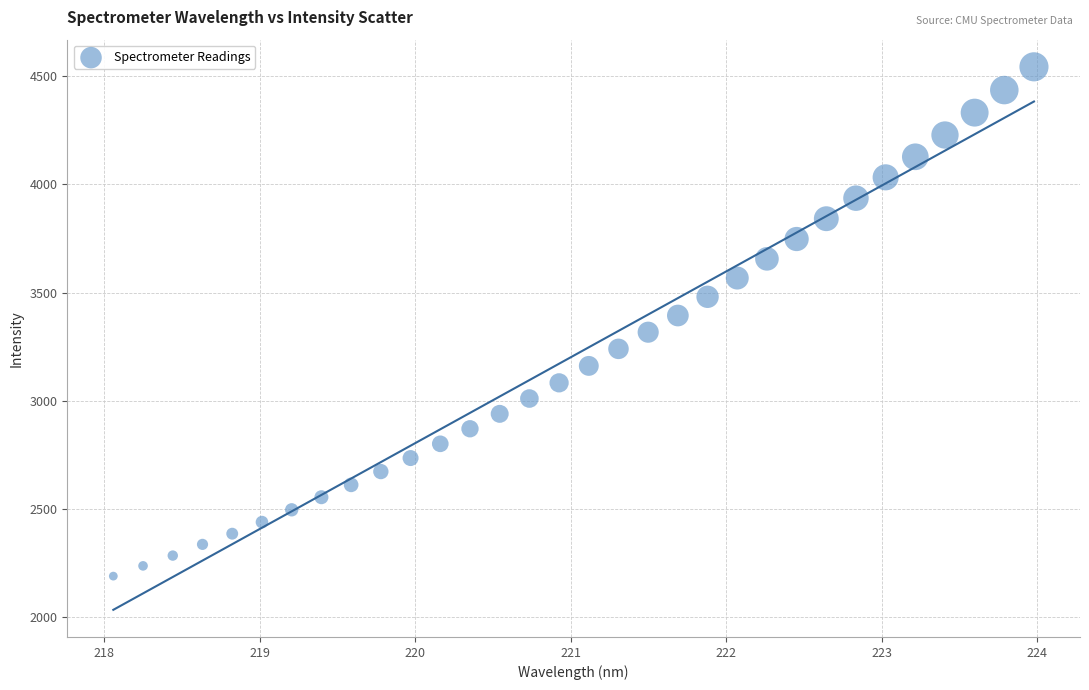

What is the range of Y values (max minus min)?

2355.6